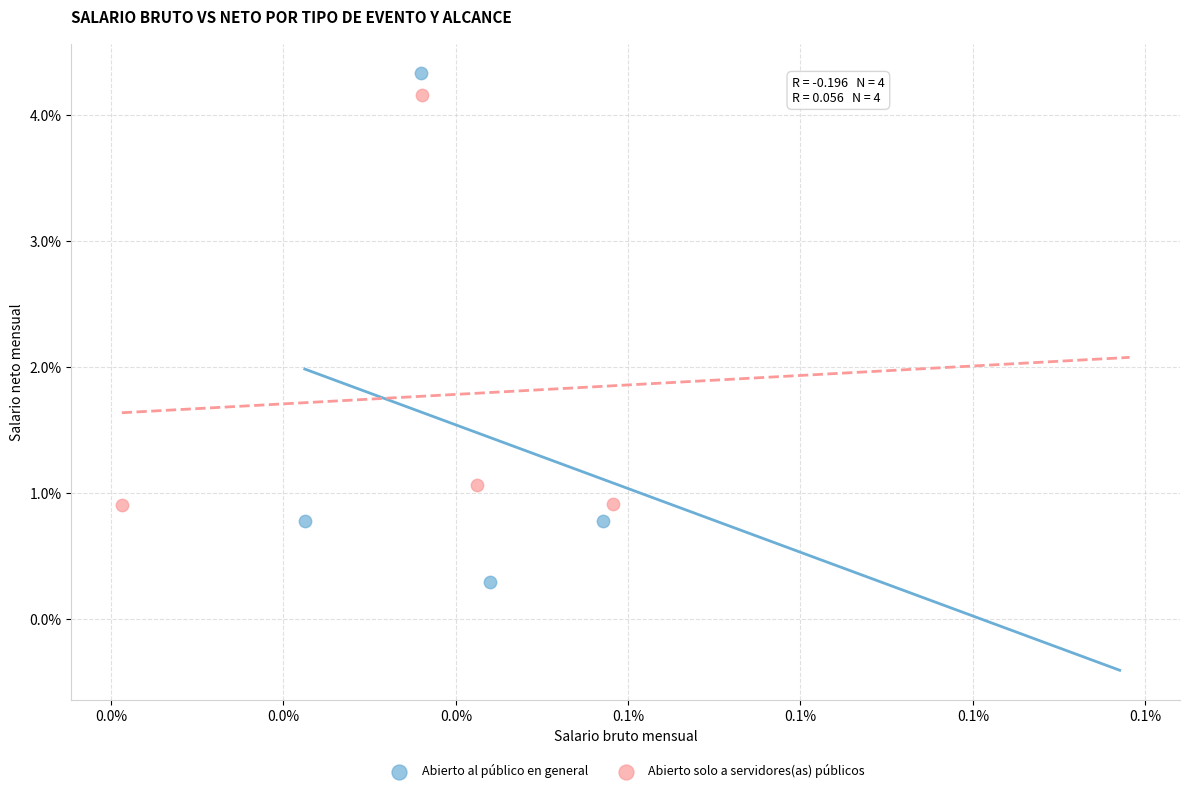

Which series reaches the maximum Y coordinate?

Abierto al público en general